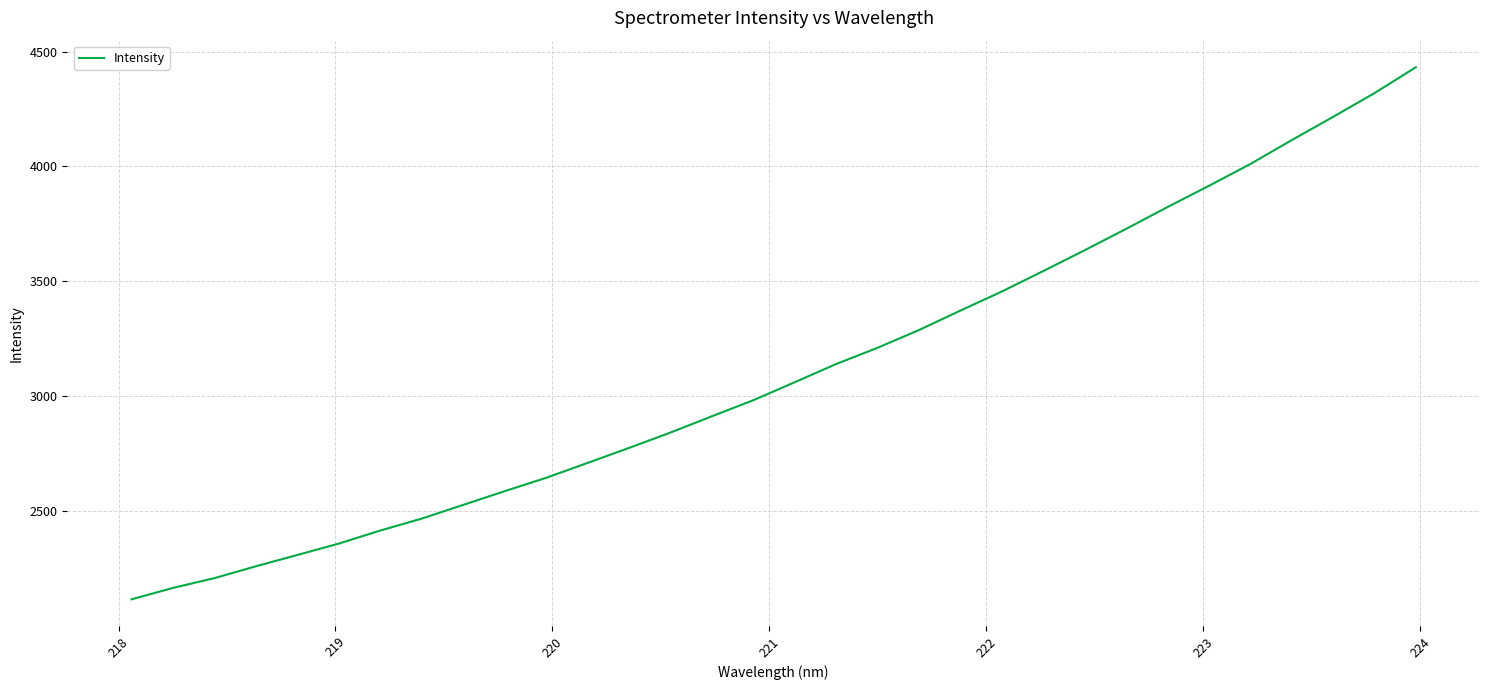

What is the smallest value displayed?

2117.2